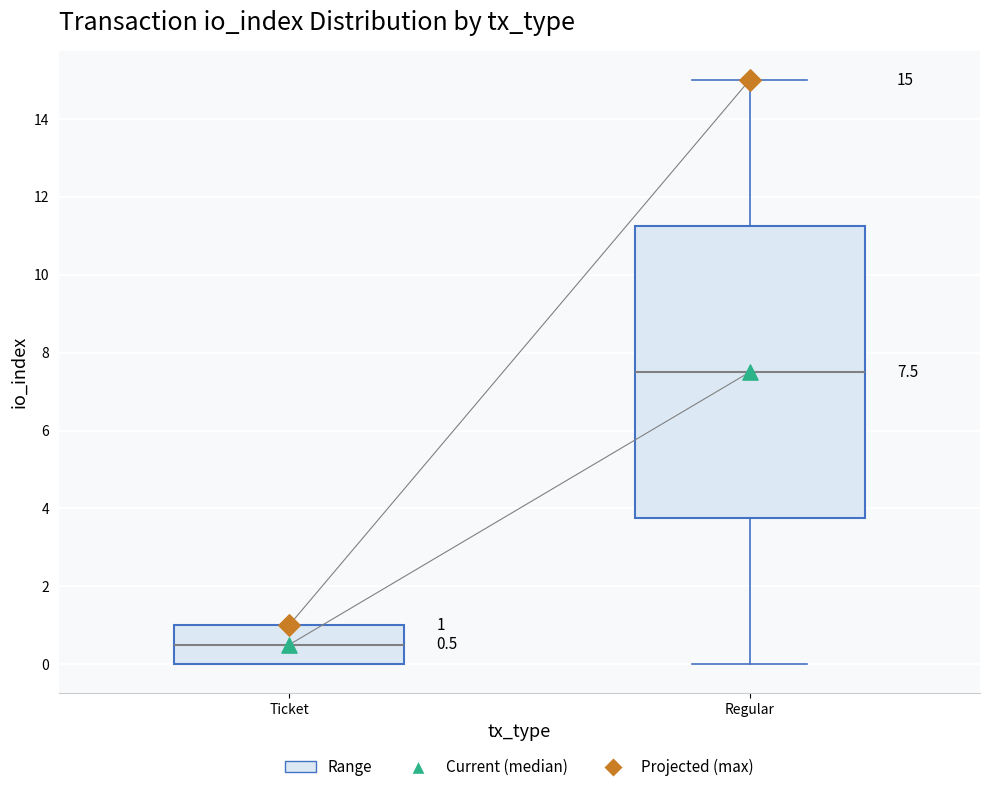

Which box has the highest median line?

Regular